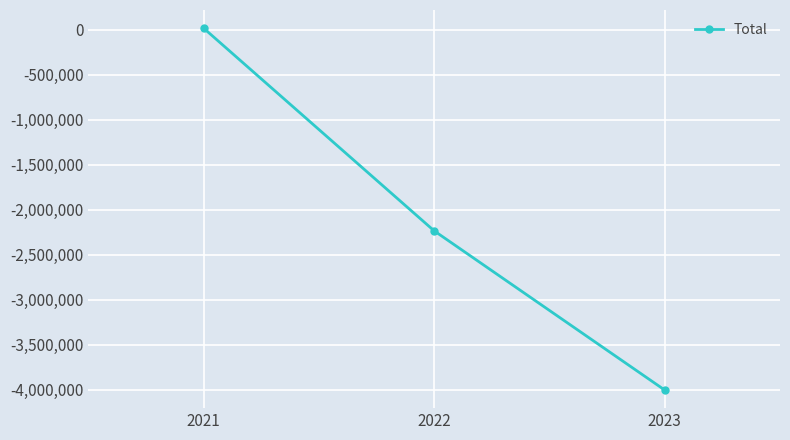

Count the values in the range -4001469 to 18695.

3